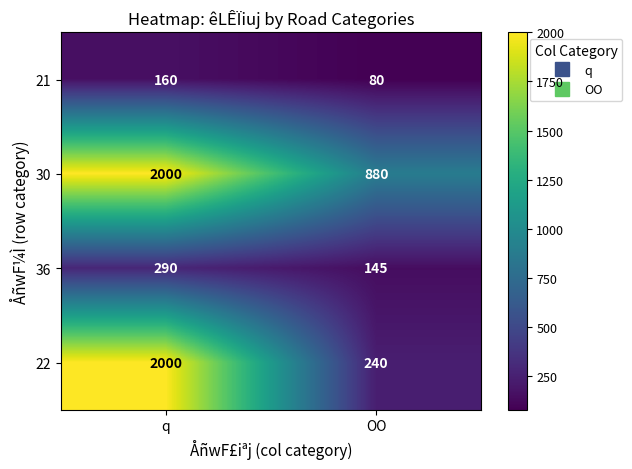

Is it true that 30 equals 548 at OO?

False